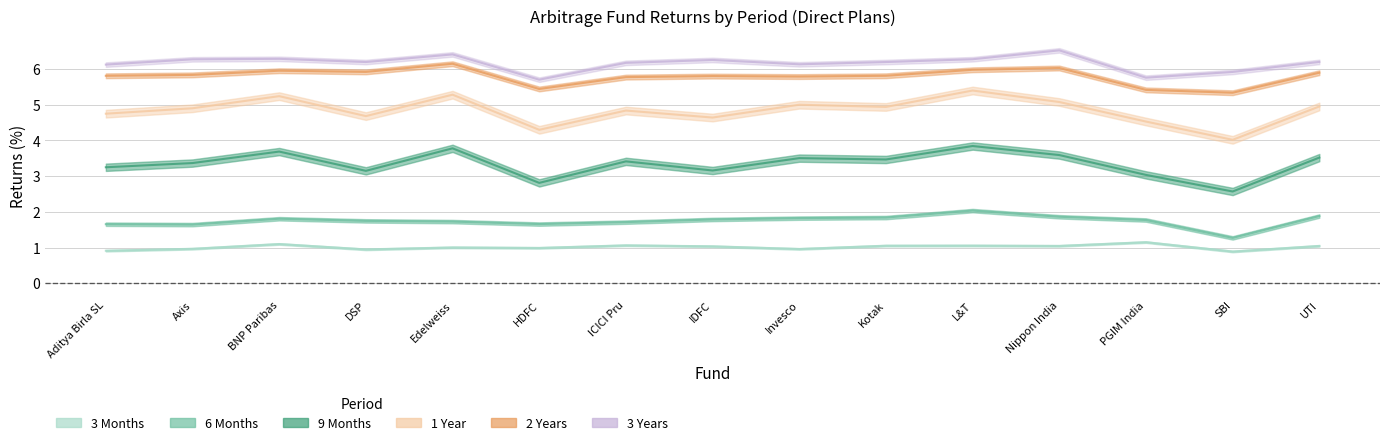

At which category does 3 Years reach its first local peak?

BNP Paribas